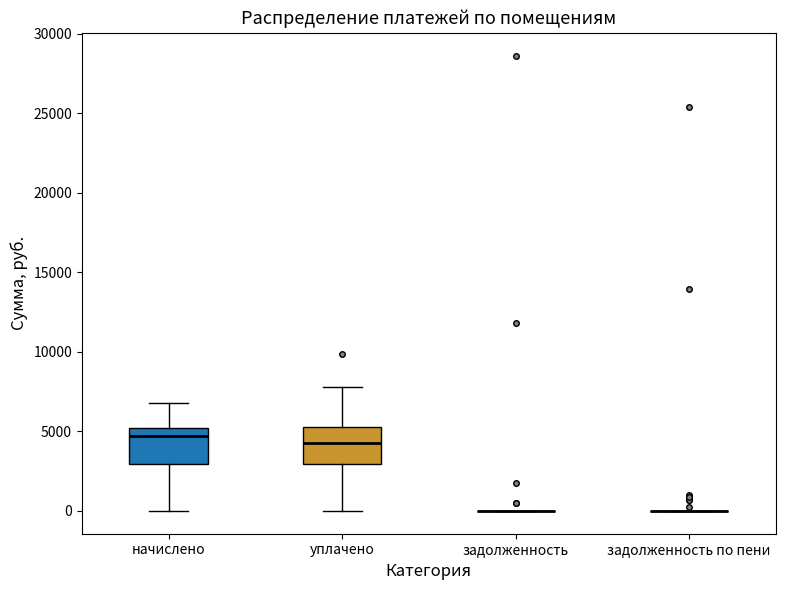

Reading left to right, read every box against the y-axis: the position of its median line, the range the box covers, and the ends of its whiskers. The values are not printed on the chart, so give them approximately, as read against the axis.

начислено: median 4500, box 3000 to 5000, whiskers 0 to 7000
уплачено: median 4500, box 3000 to 5000, whiskers 0 to 8000
задолженность: box collapsed to a line at 0, whiskers 0 to 0
задолженность по пени: box collapsed to a line at 0, whiskers 0 to 0